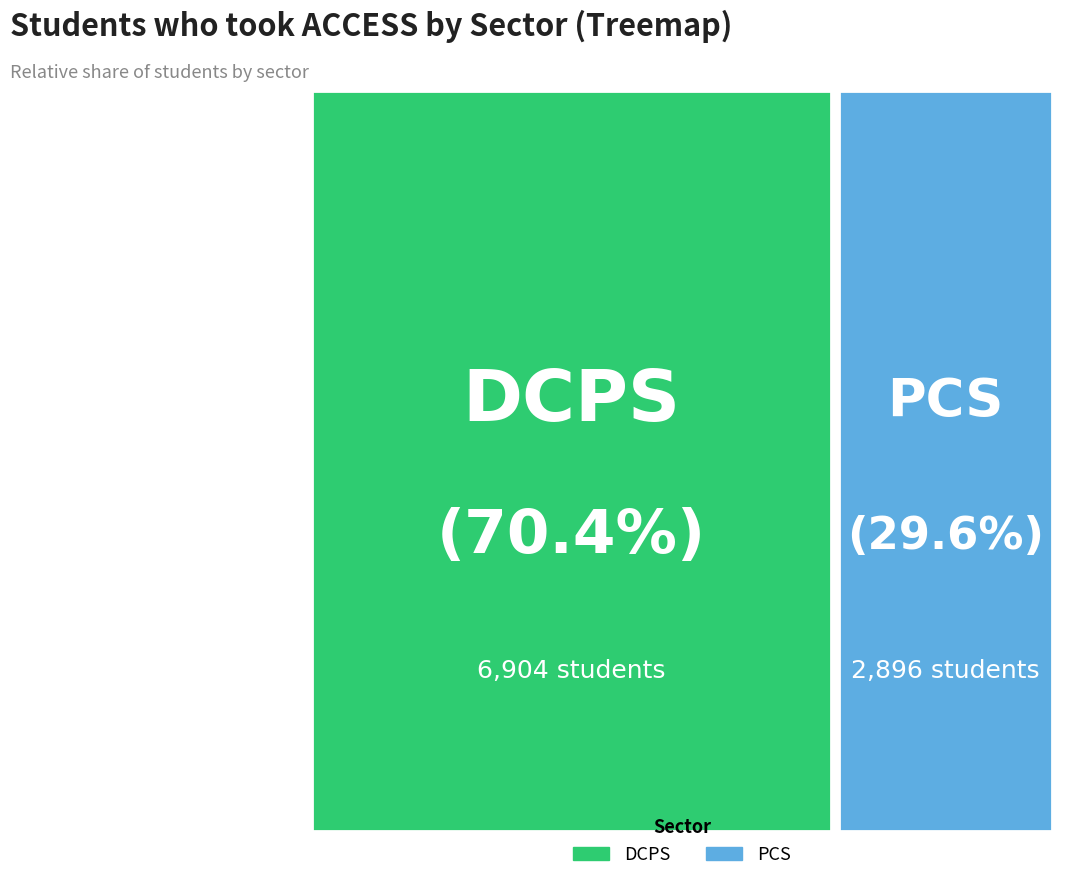

To the nearest percent, what is the difference between the PCS and DCPS slice percentages?

41%